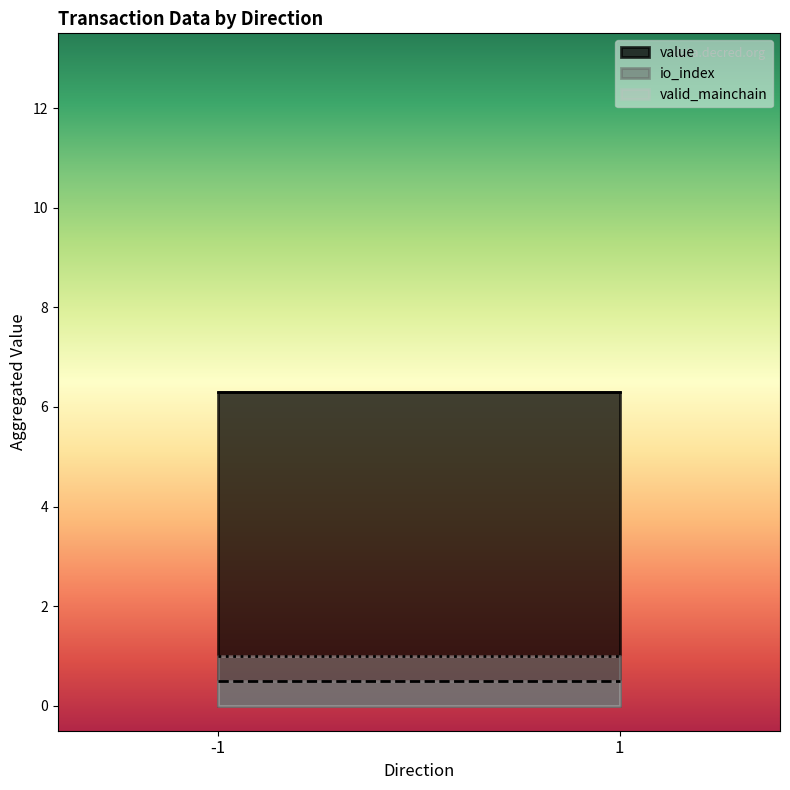

True or false: valid_mainchain has more than 0 points higher than both neighbors.

False